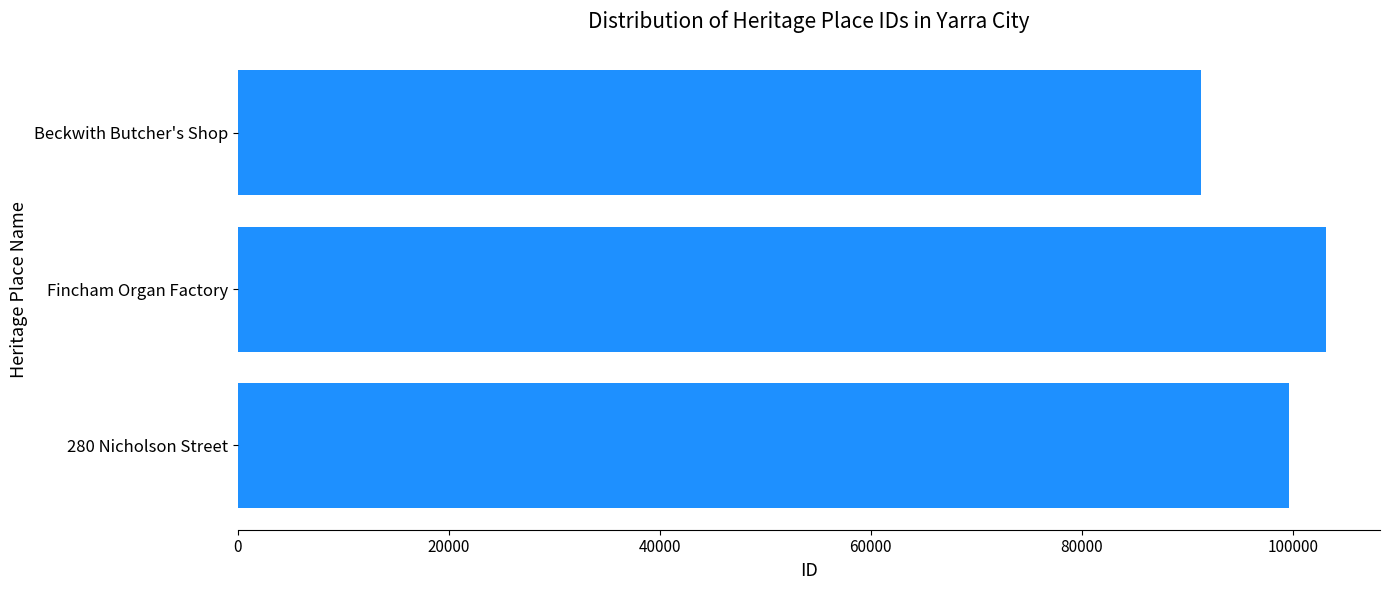

Which category has the lowest value across all series?

Beckwith Butcher's Shop